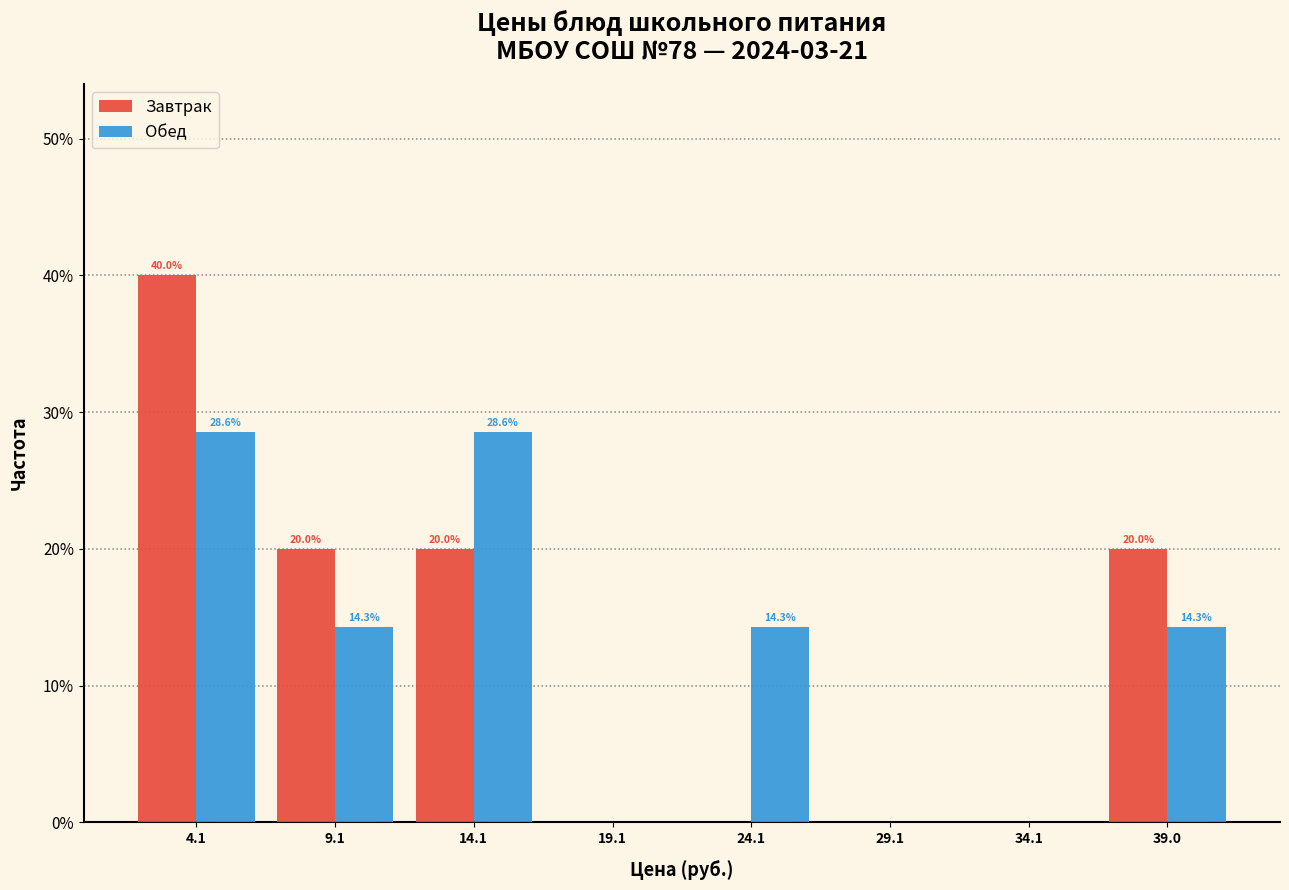

In the Завтрак series, which range on the x-axis has the tallest bar?

1.5 to 6.5